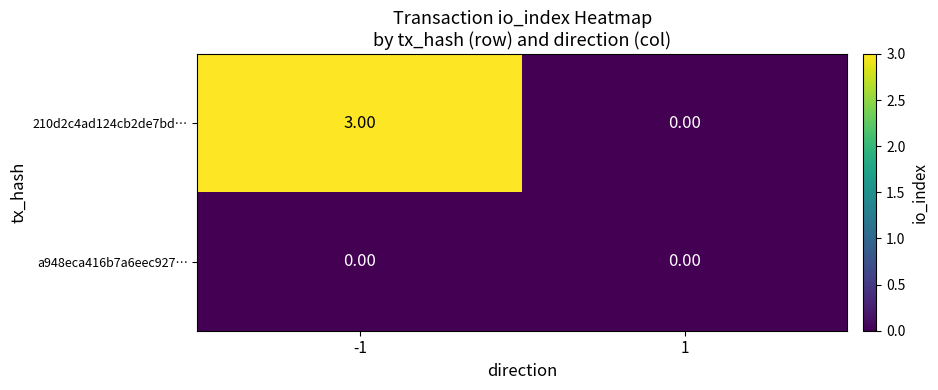

List the series in order of their peak value, lowest first.

a948eca416b7a6eec927…, 210d2c4ad124cb2de7bd…